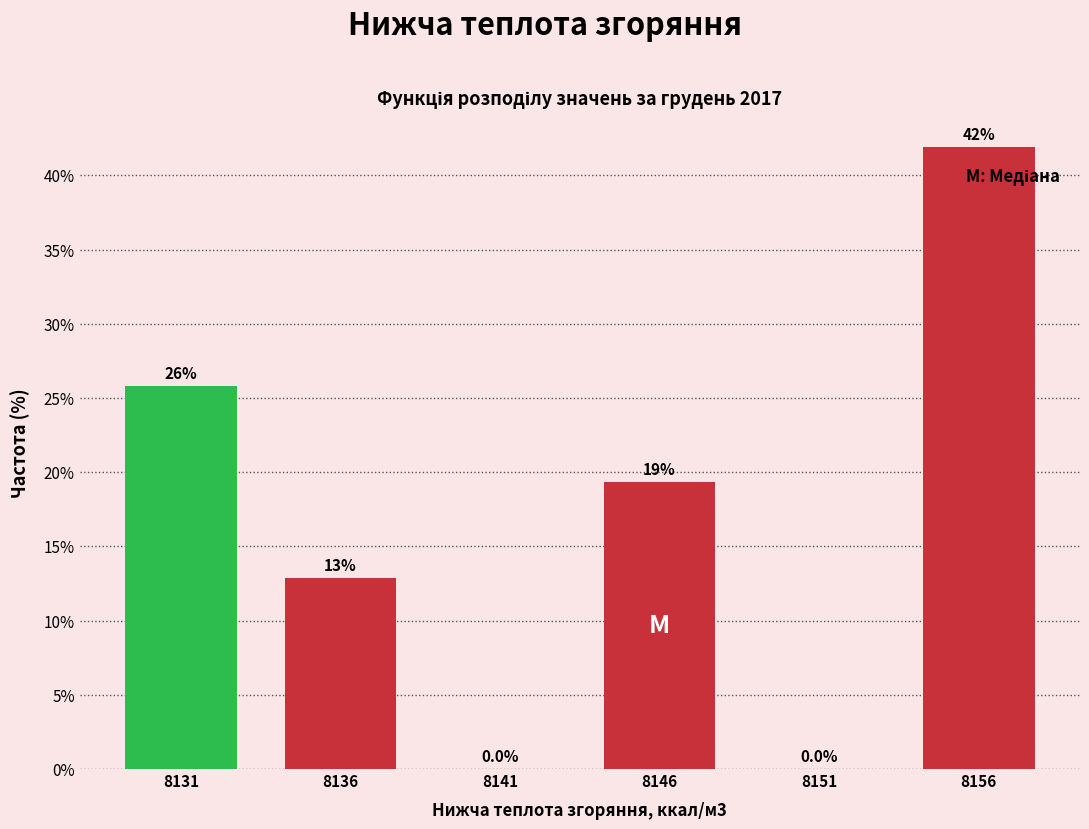

Reading left to right, list all the values displayed in this chart.

8131=25.8	8136=12.9	8141=0.0	8146=19.4	8151=0.0	8156=41.9